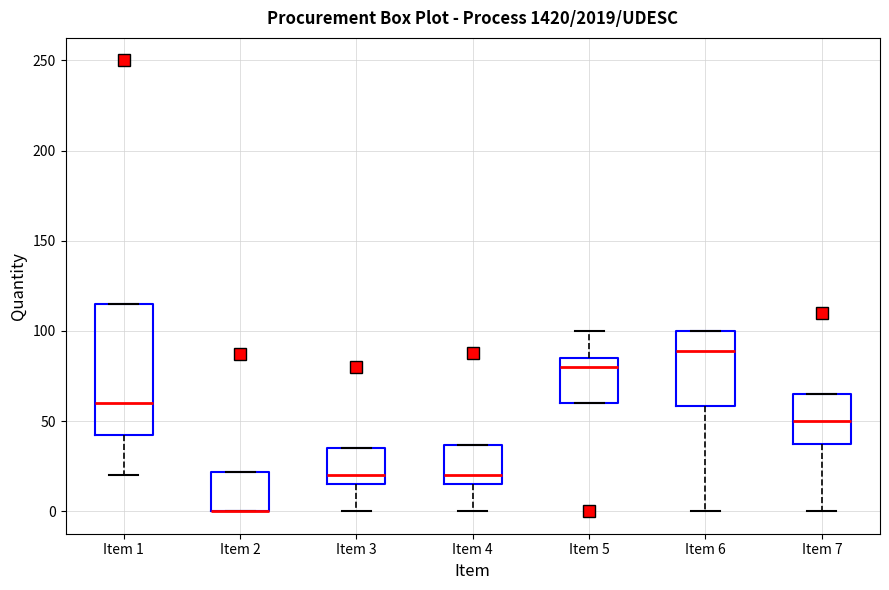

Where does the upper whisker of the box for Item 5 end on the y-axis? The values are not printed on the chart, so give them approximately, as read against the axis.

100